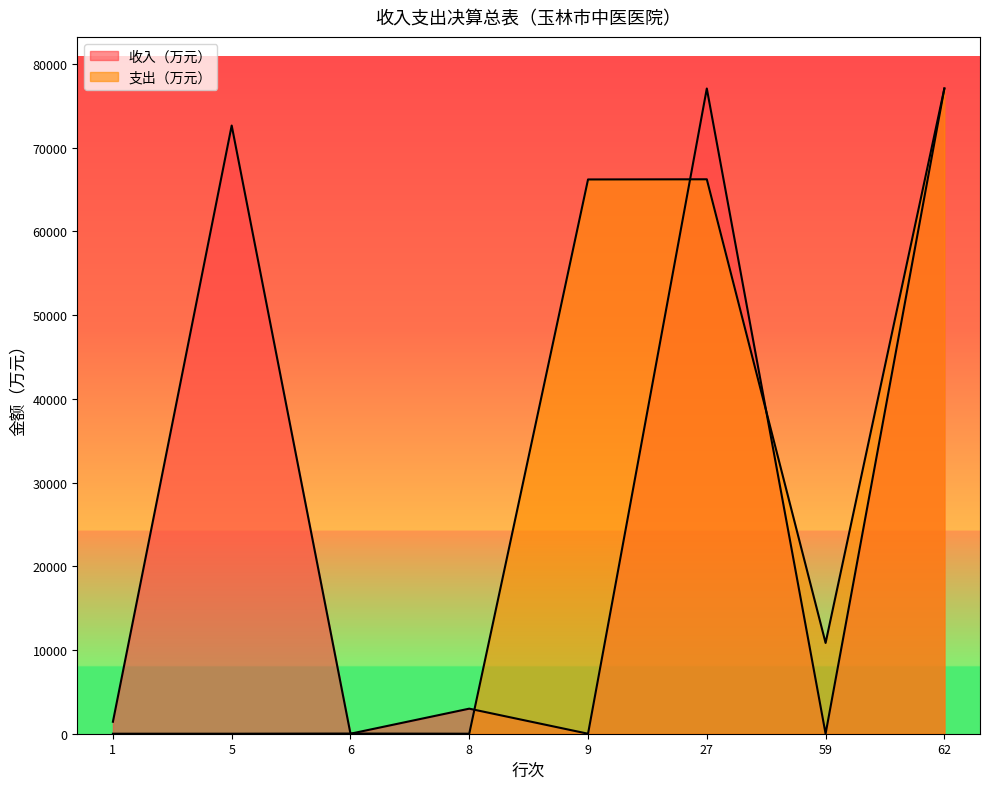

Is it true that 收入（万元） equals 0.0 at 9?

True